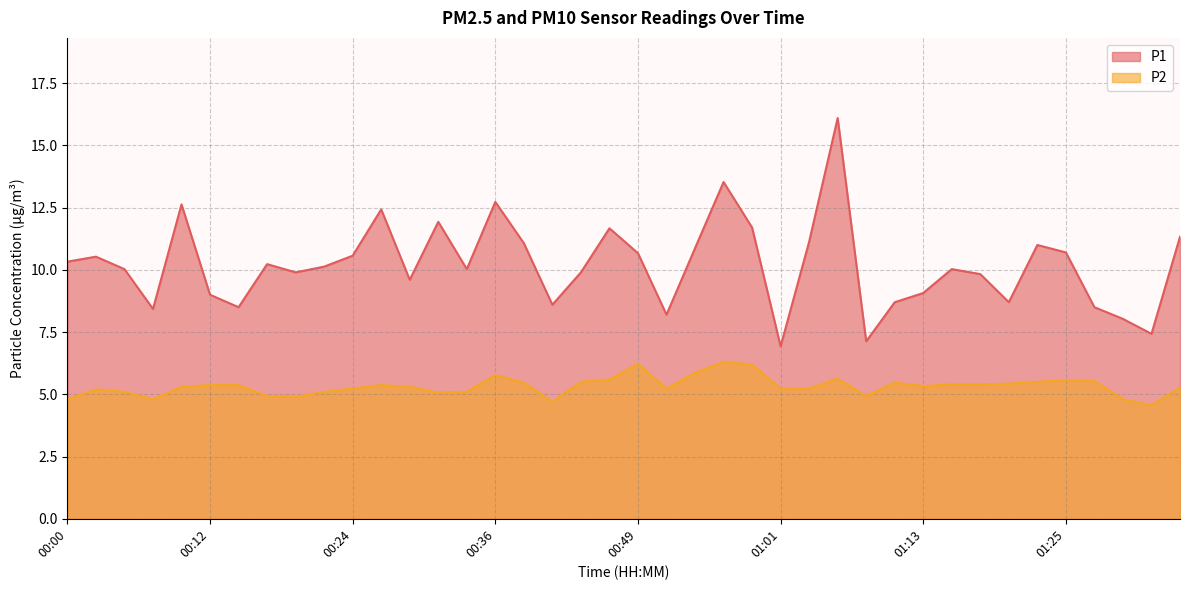

At which label is P1 closest to 11?

01:23